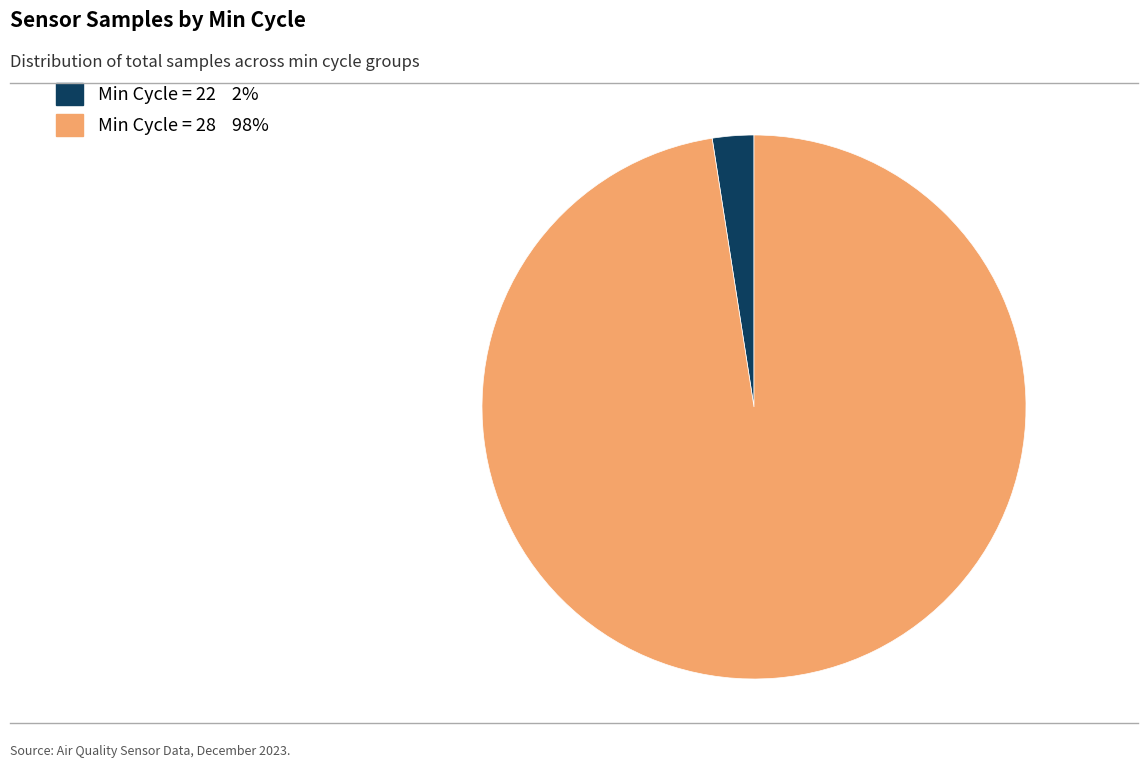

Does any single category account for the majority?

Yes